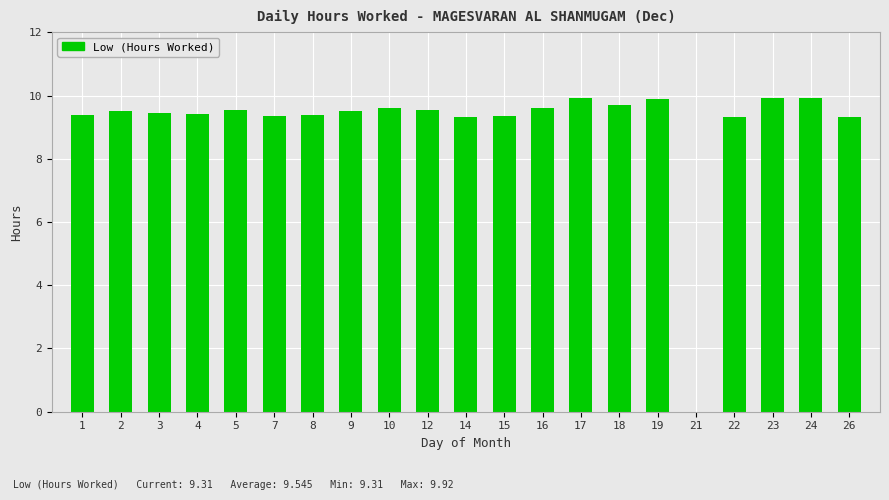

How many categories are shown in the chart?

21